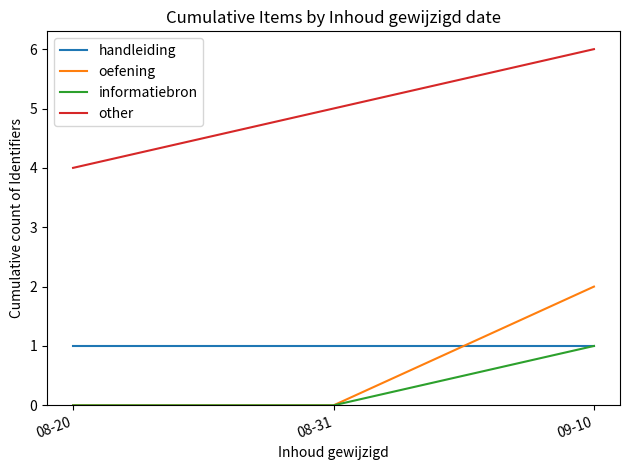

What position from the left is 09-10?

3